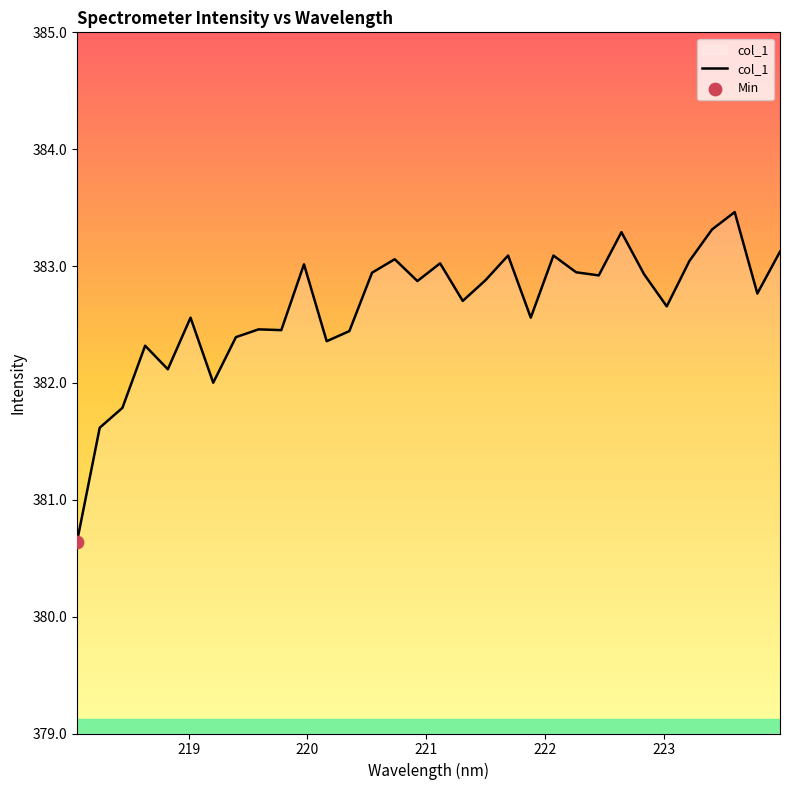

What is the difference between the maximum and minimum values?

2.8